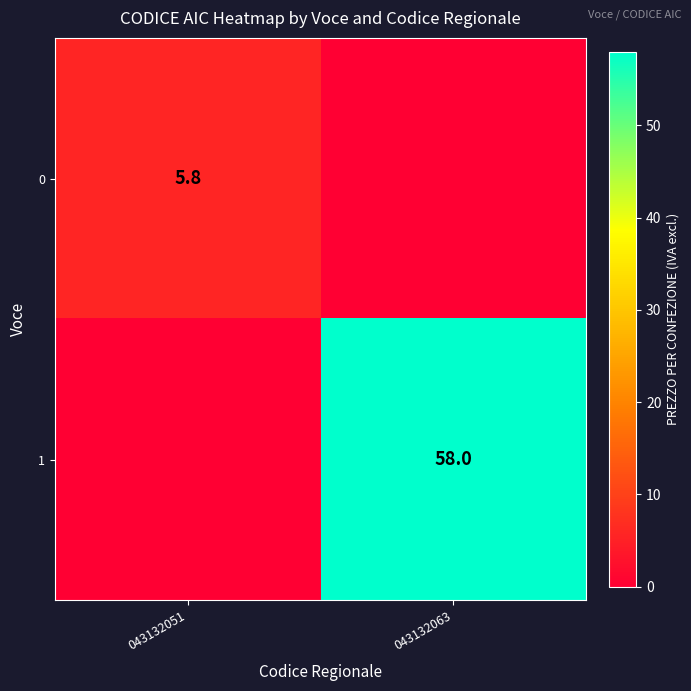

What is the difference between the highest and lowest values at 043132051?

5.8